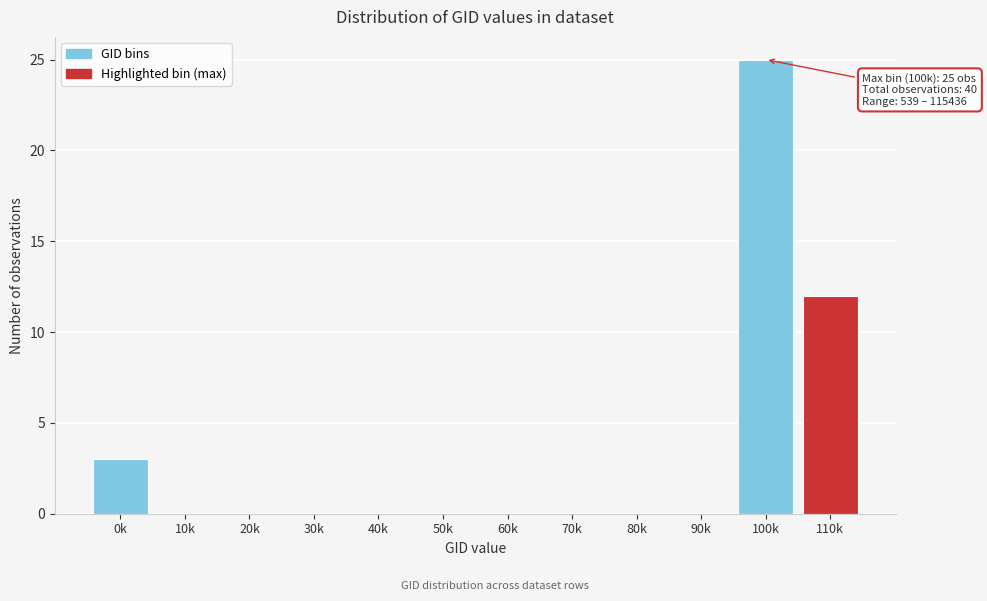

Reading right to left, list all the values displayed in this chart.

110k=12	100k=25	90k=0	80k=0	70k=0	60k=0	50k=0	40k=0	30k=0	20k=0	10k=0	0k=3